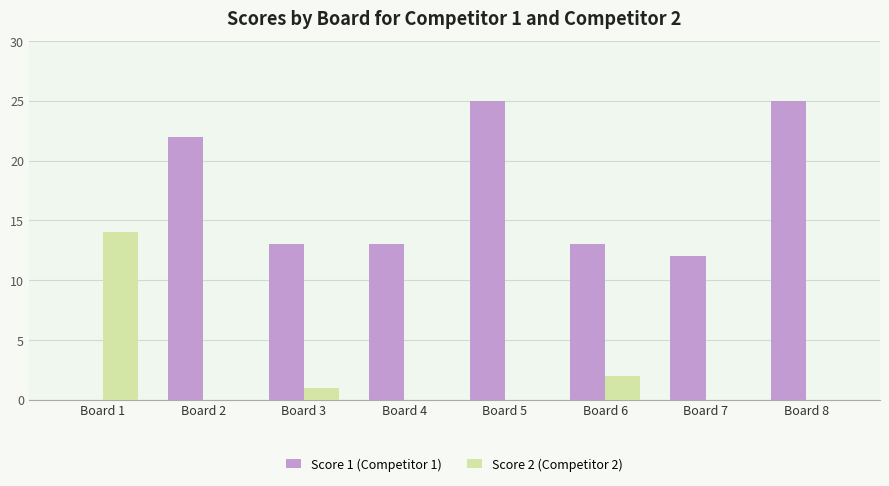

The value of Score 2 (Competitor 2) at Board 4 is -9. True or false?

False